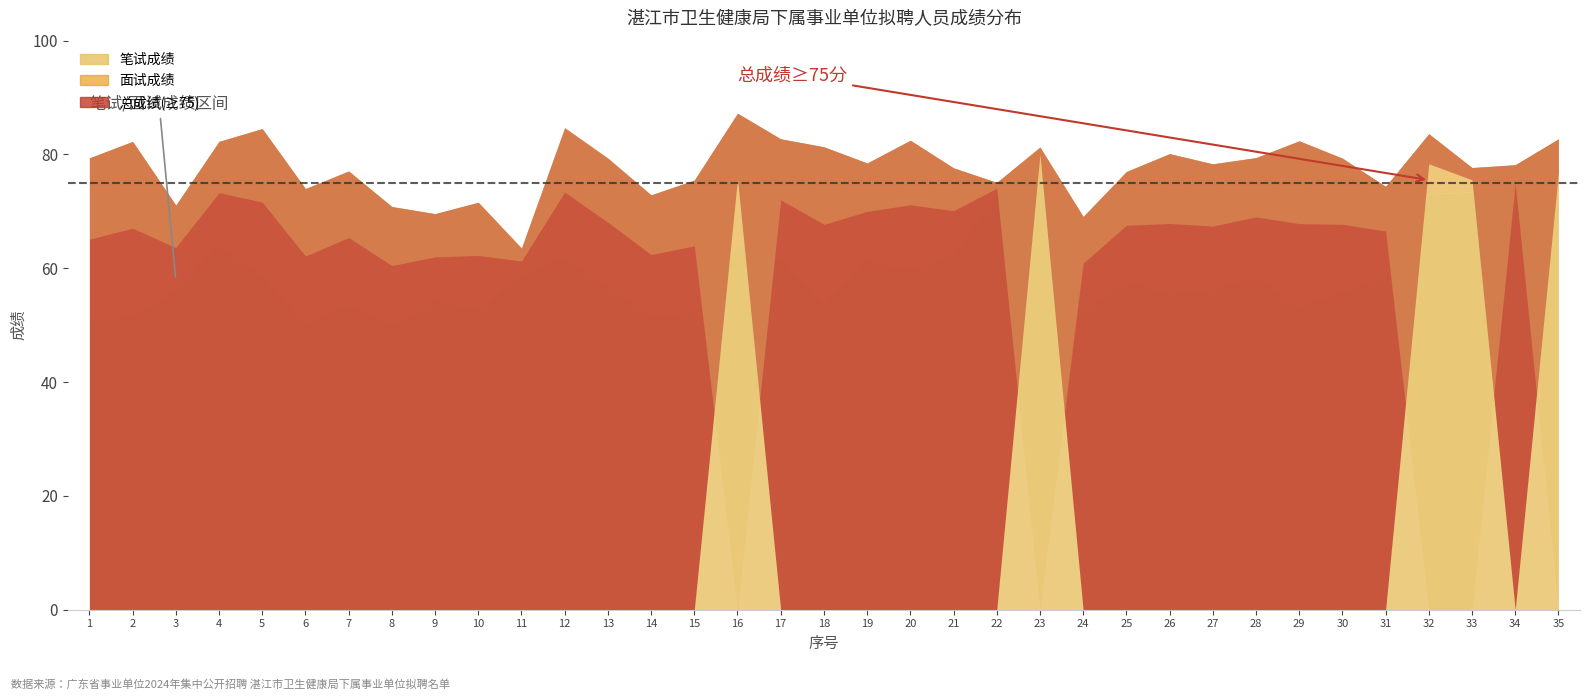

At which category is the sum across all series the highest?

23